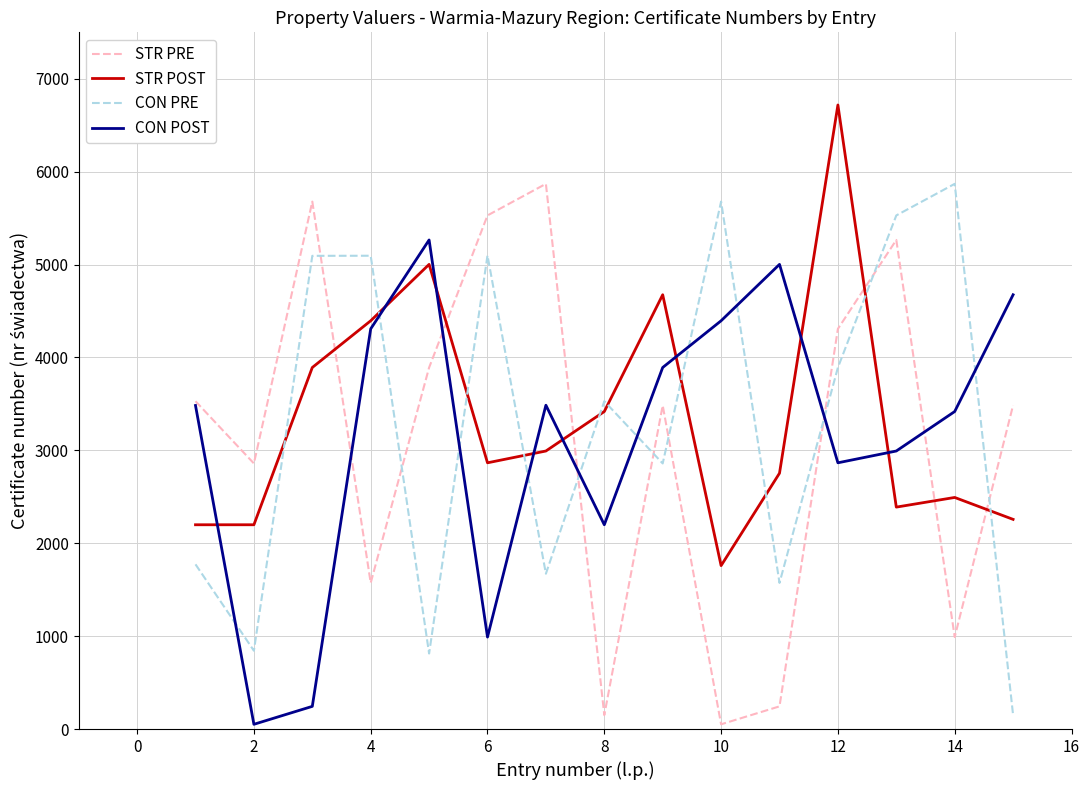

How many interior local valleys does the STR PRE series have?

5